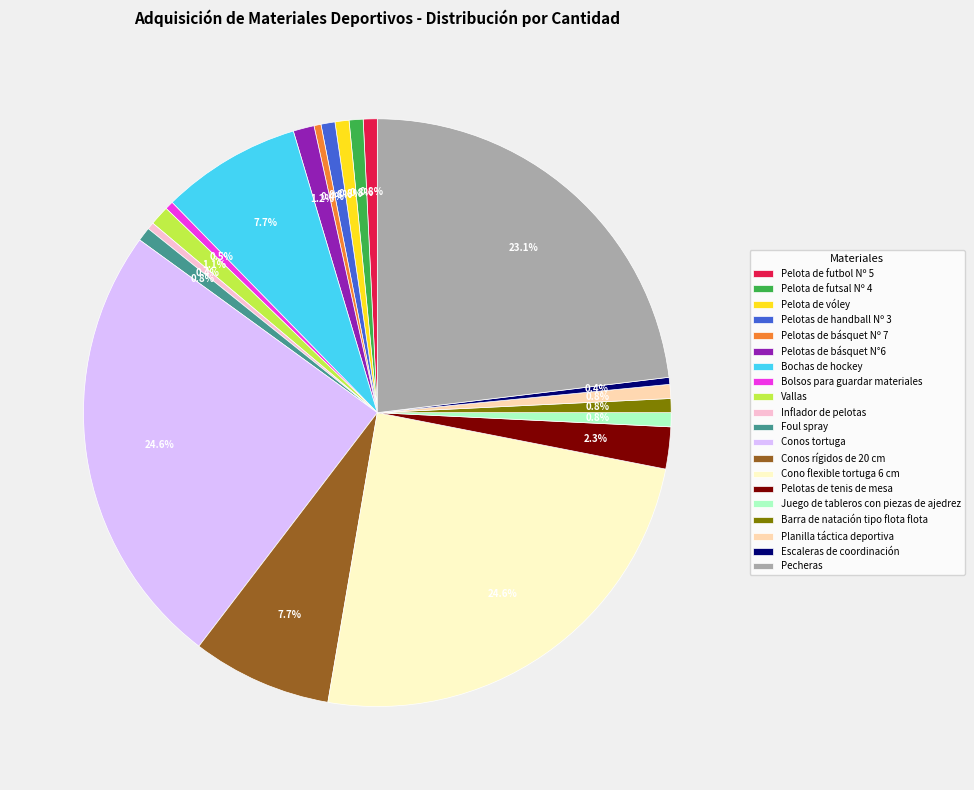

To the nearest percent, what is the average slice percentage?

5%